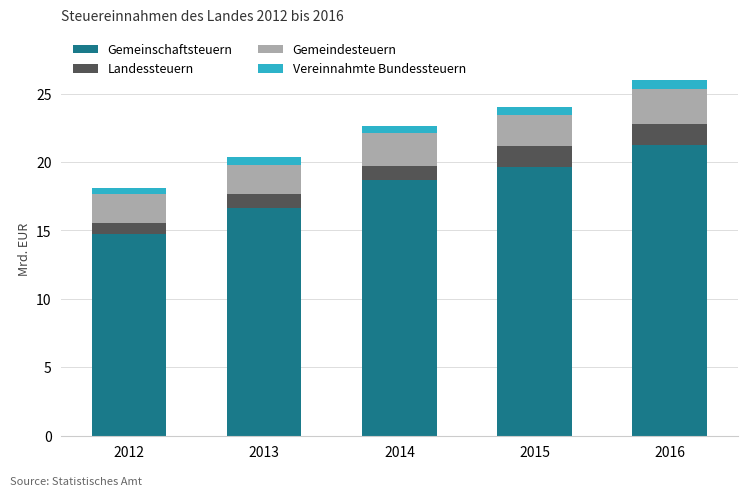

The Gemeinschaftsteuern series shows 21.0 at 2012. True or false?

False